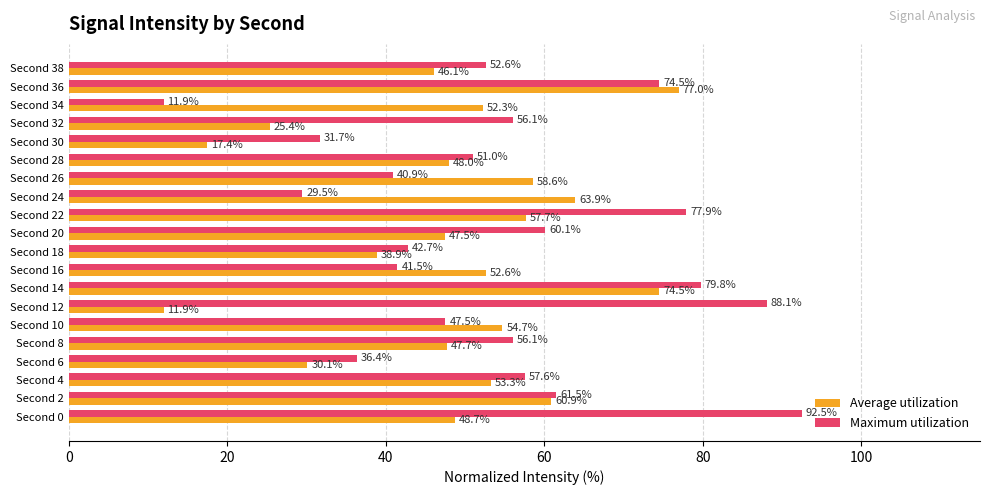

List the series in order of their overall mean, lowest first.

Average utilization, Maximum utilization